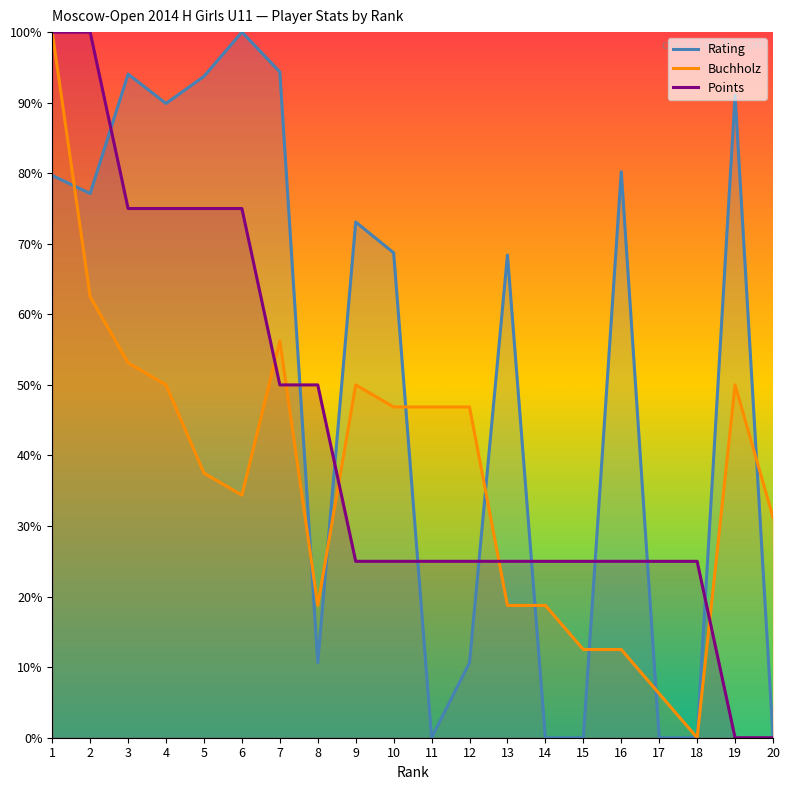

What is the difference between the maximum and second lowest values in the Points series?

100.0